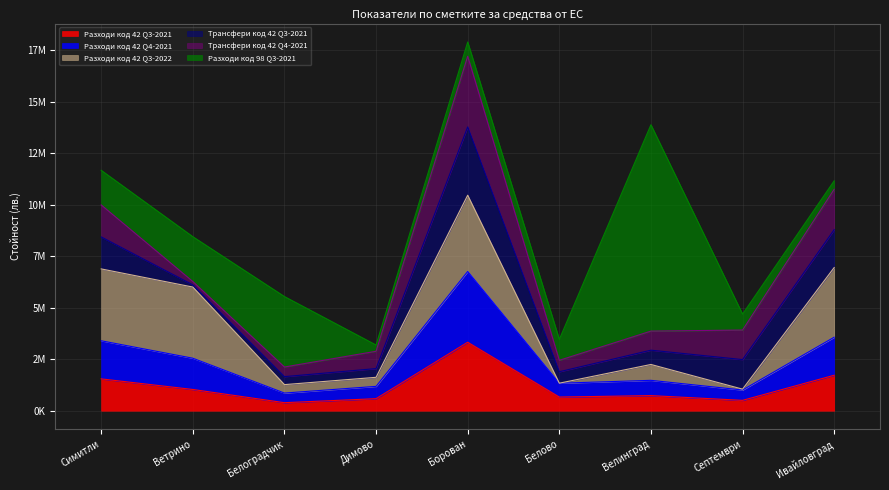

Does the chart have visible grid lines?

Yes